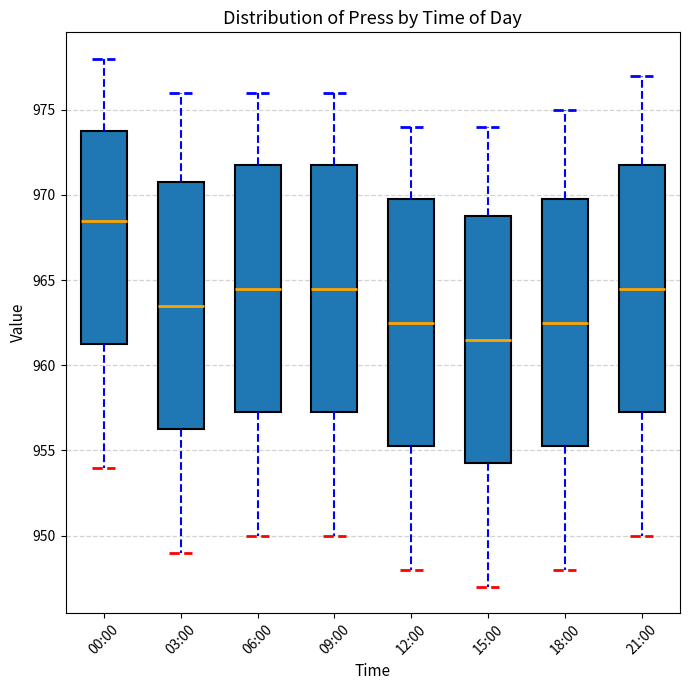

Where is the lower edge of the box for 00:00 on the y-axis? The values are not printed on the chart, so give them approximately, as read against the axis.

961.5